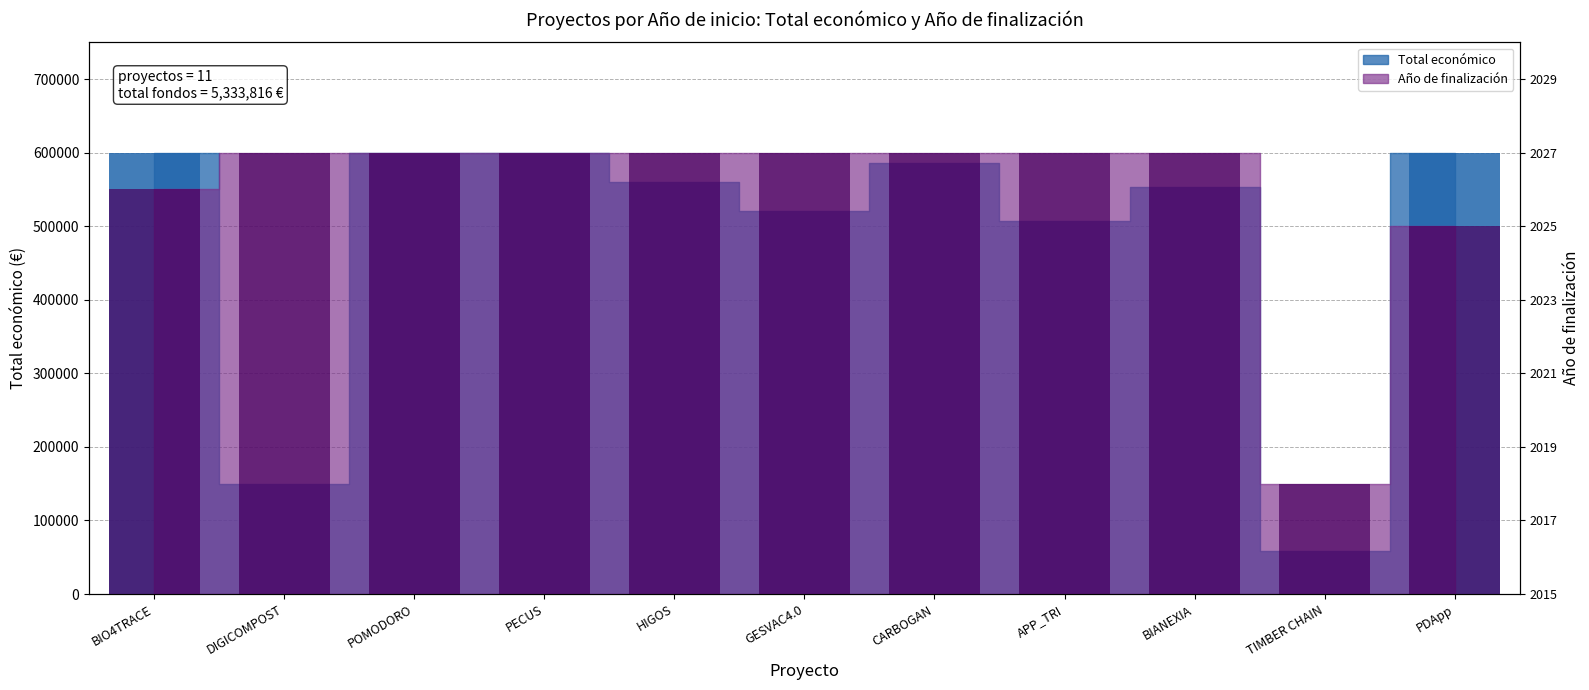

Which label corresponds to the largest value in the chart?

PECUS